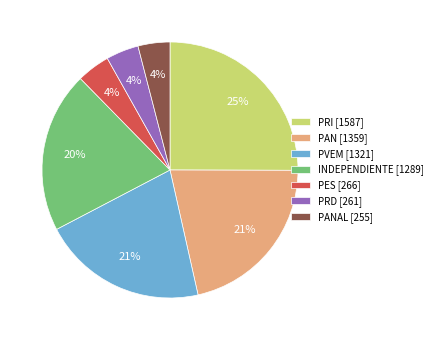

True or false: PAN [1359] accounts for 15% of the total.

False